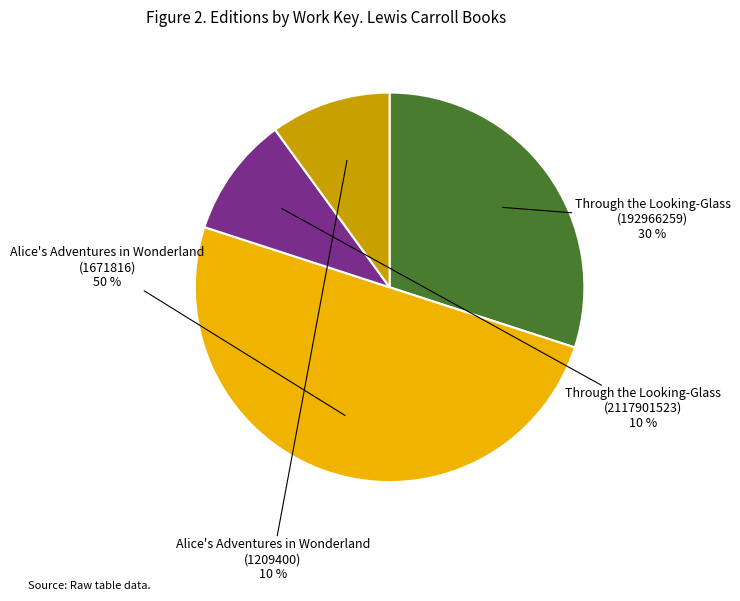

How many slices are in this pie chart?

4